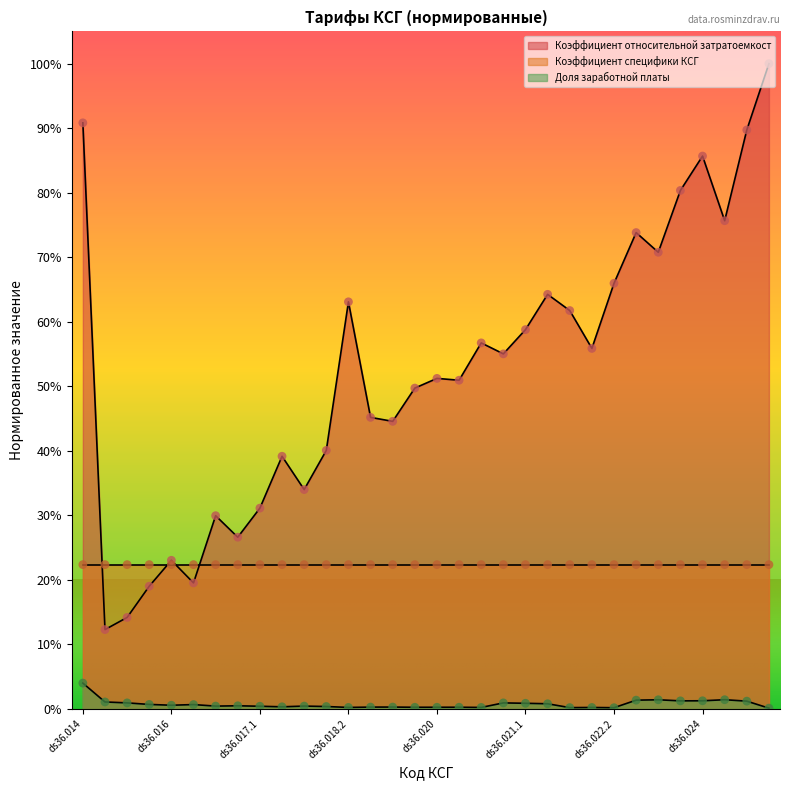

Which series has the largest total across all categories?

Коэффициент относительной затратоемкост